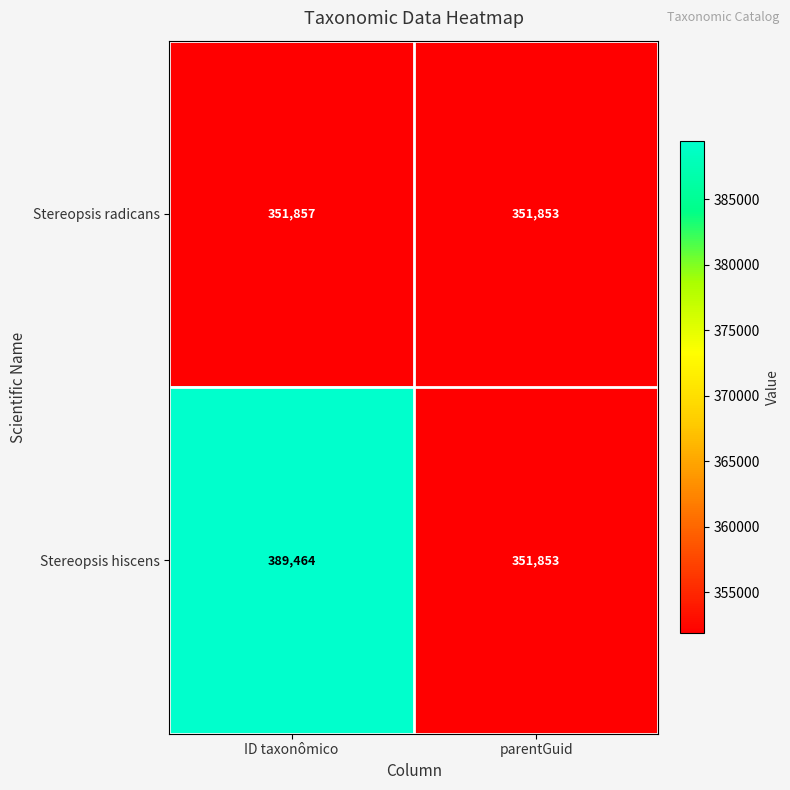

Which label corresponds to the largest value in the chart?

ID taxonômico